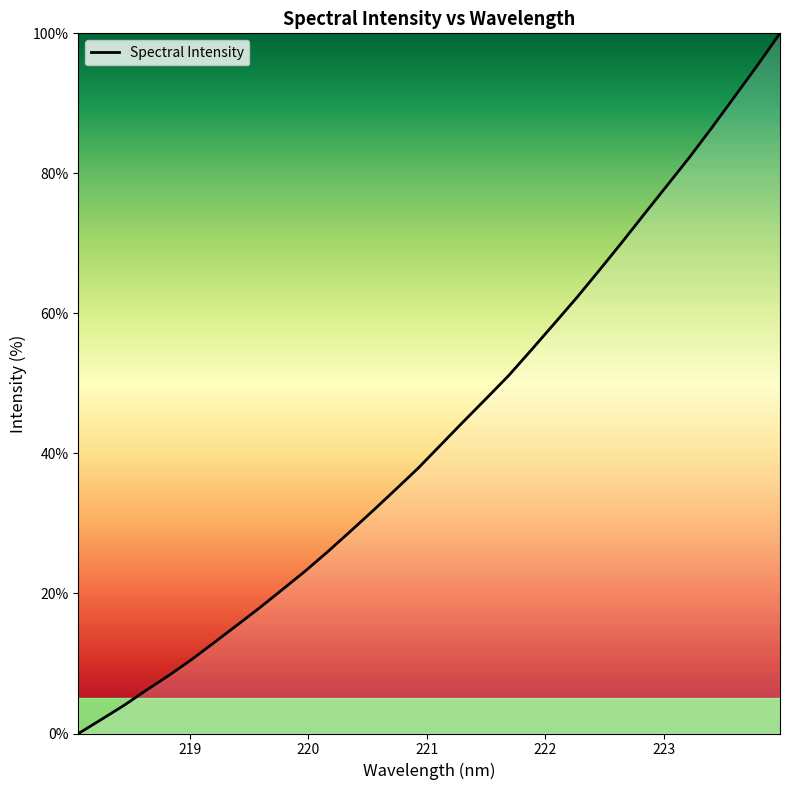

What is the difference between the maximum and minimum values?

100.0